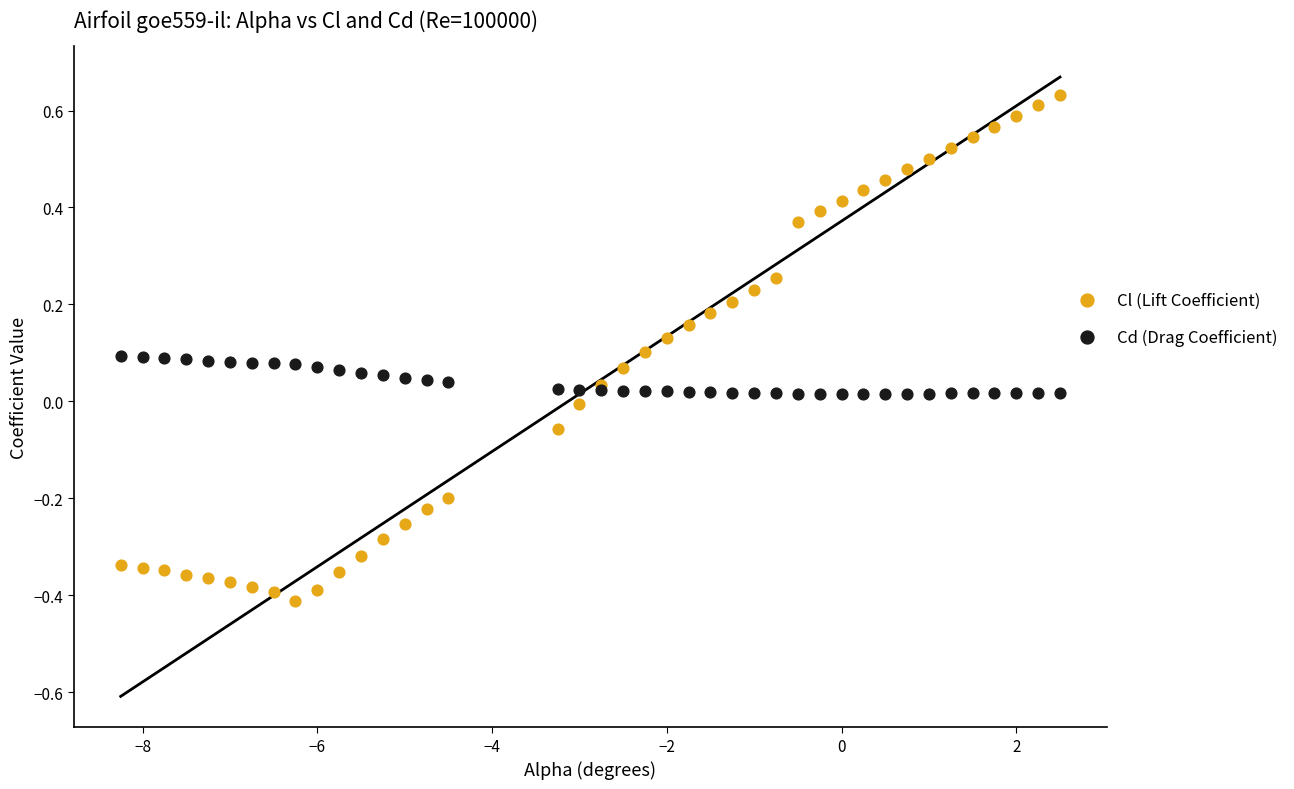

Which series has the largest Y range (max minus min)?

Cl (Lift Coefficient)